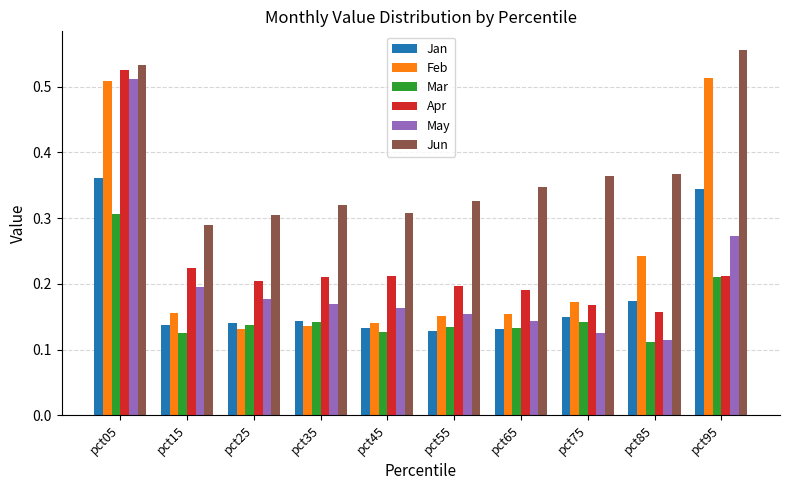

Which category has the highest value in the Mar series?

pct05